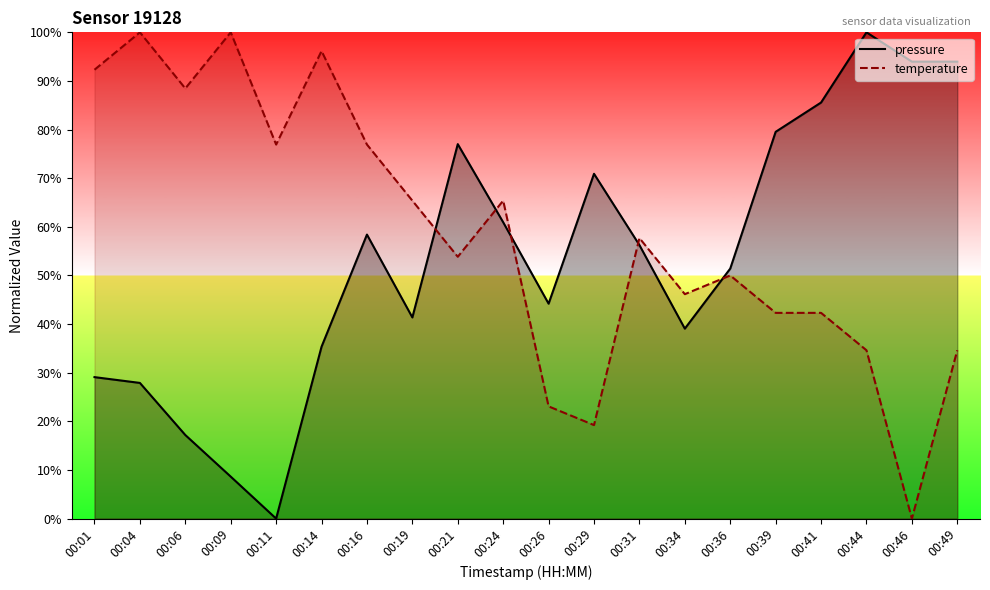

Which series has the widest spread of values?

pressure